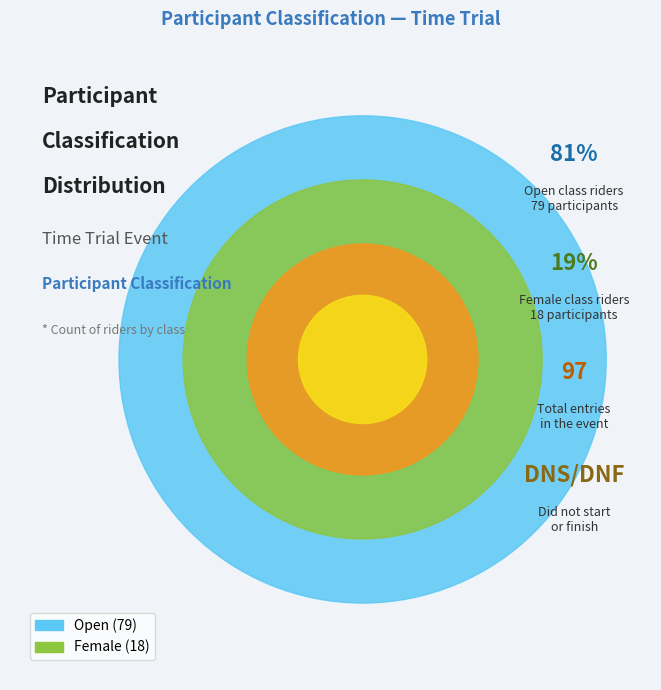

To the nearest percent, what percentage of the pie is Open?

81%